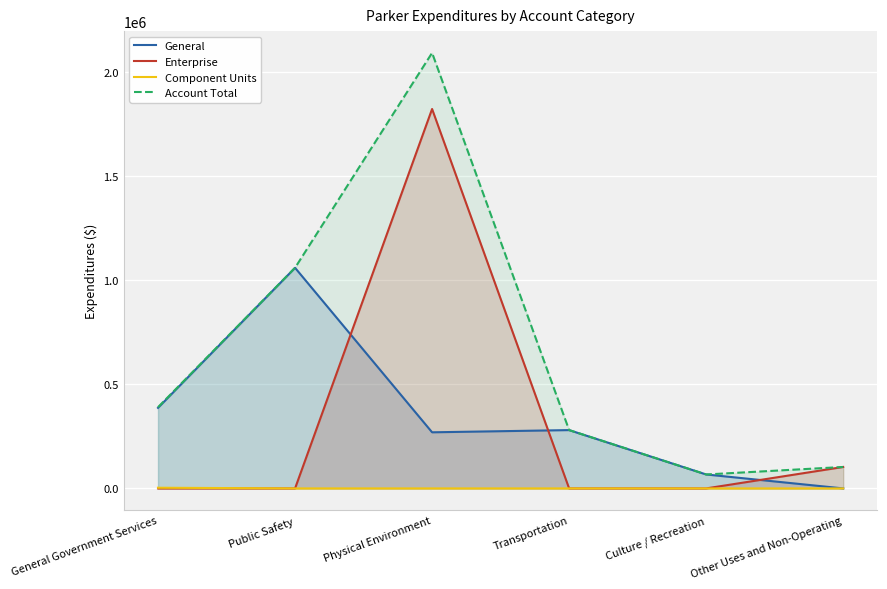

Rank the series by their maximum value, from highest to lowest.

Account Total, Enterprise, General, Component Units